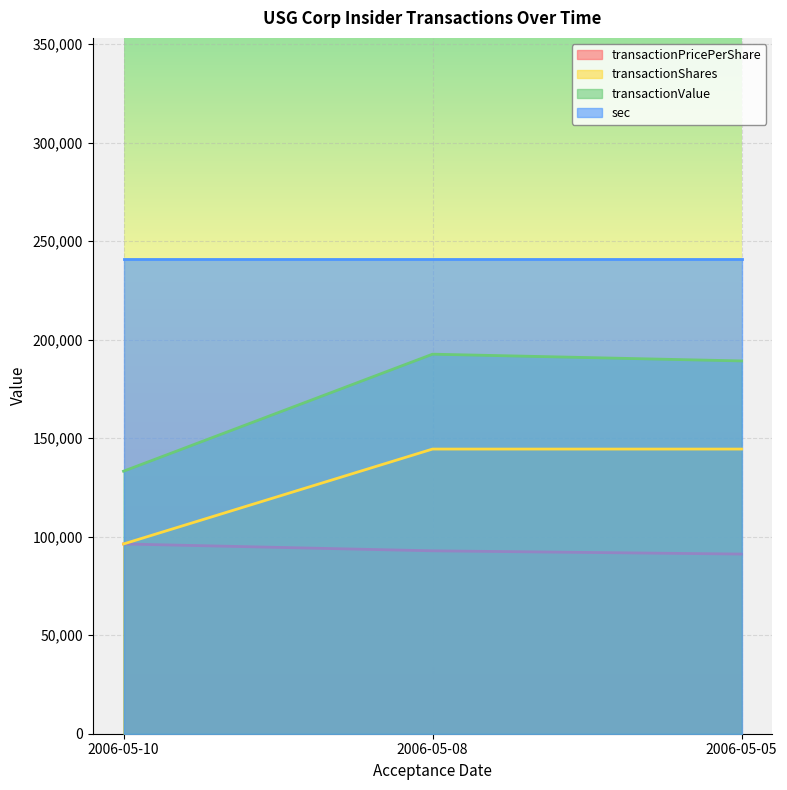

At which label does transactionShares reach its minimum?

2006-05-10